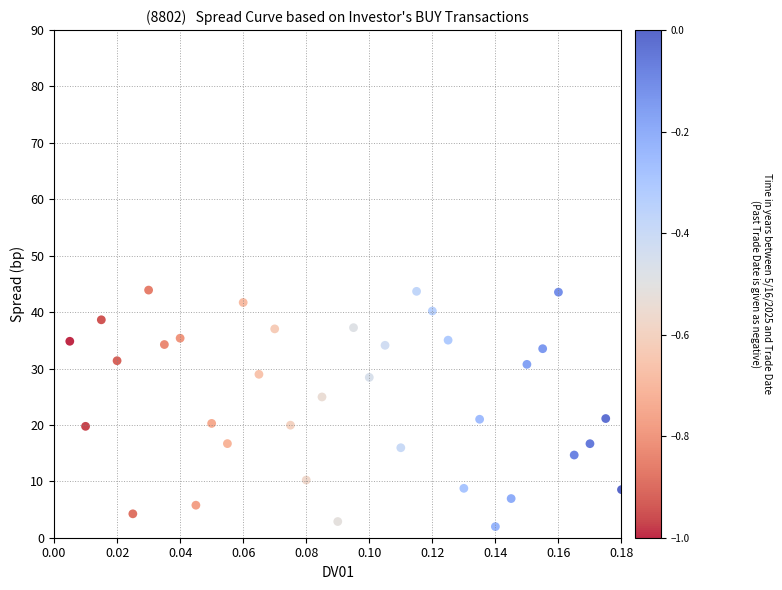

What is the range of Y values (max minus min)?

41.9